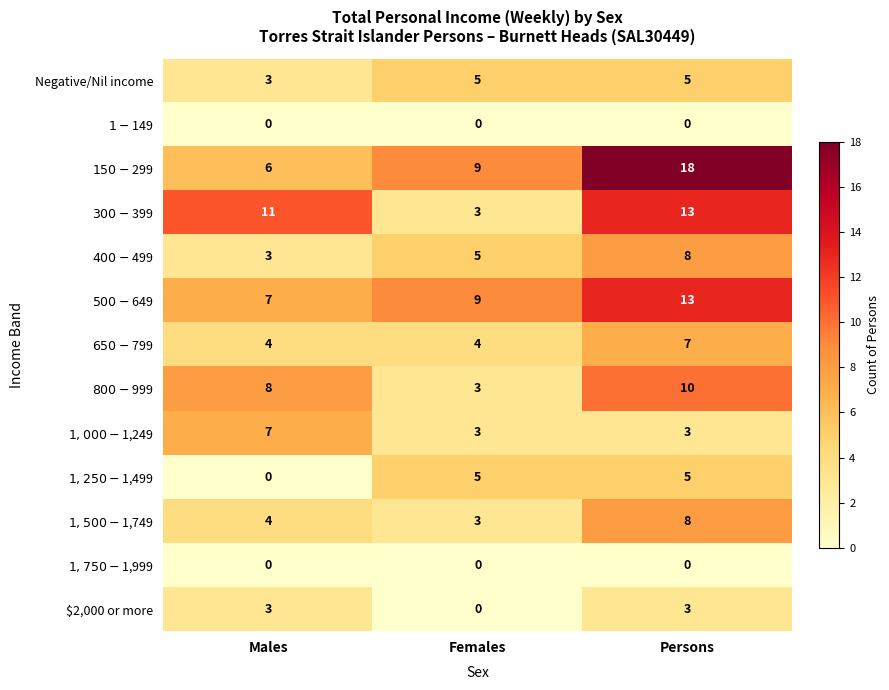

Which label corresponds to the largest value in the chart?

Persons